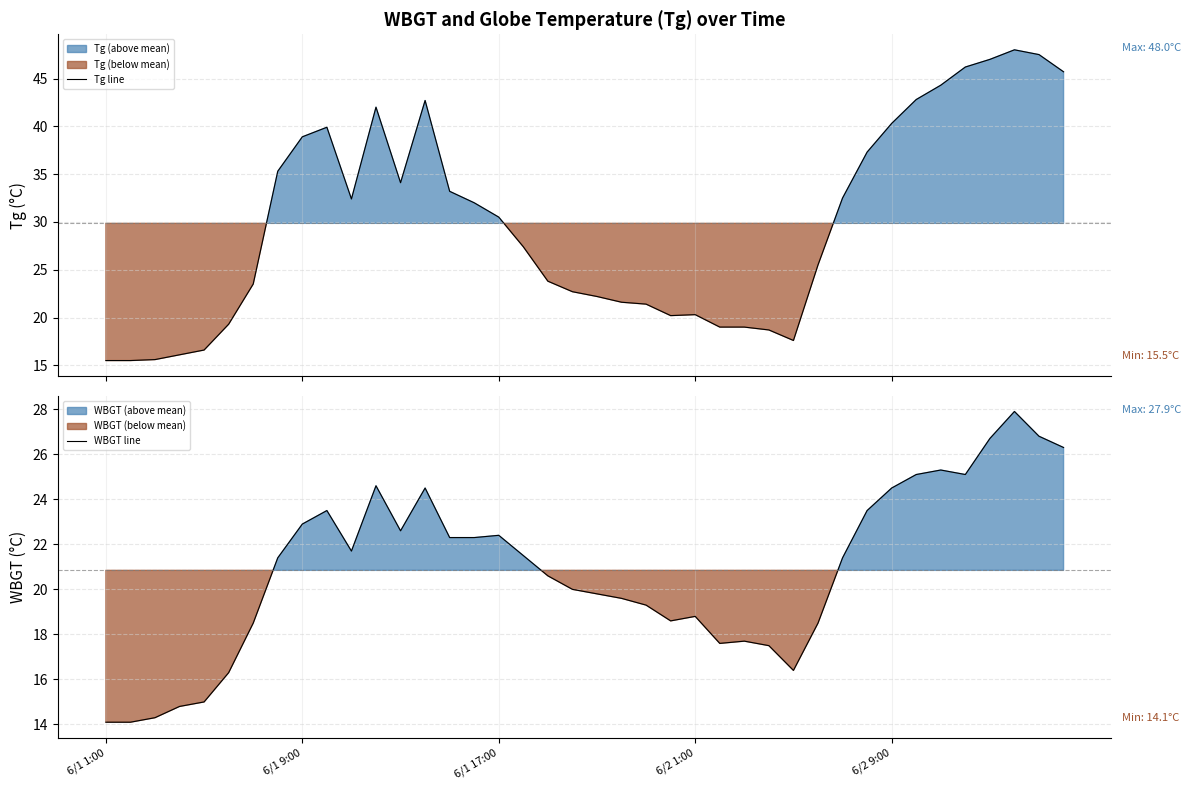

The value of WBGT line at 6/2 9:00 is 24.5. True or false?

True